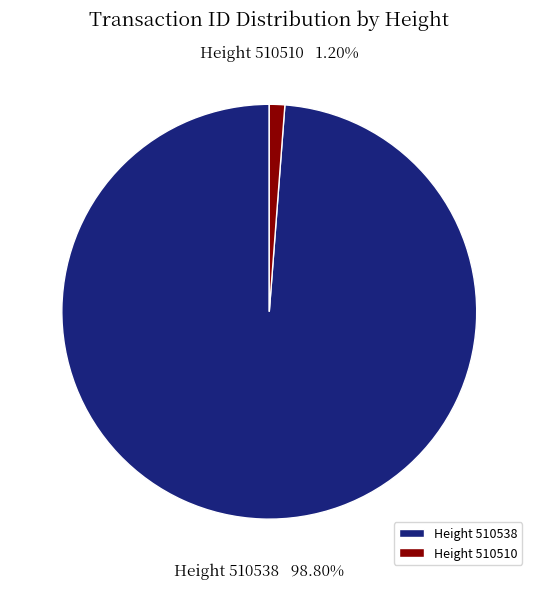

Count the number of slices in the pie.

2